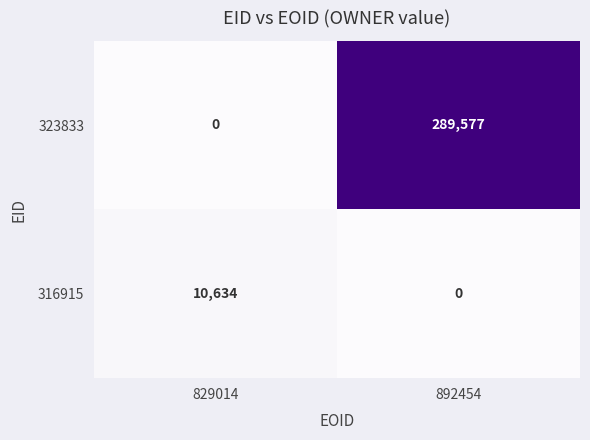

Between 829014 and 892454, which series saw the biggest shift?

323833